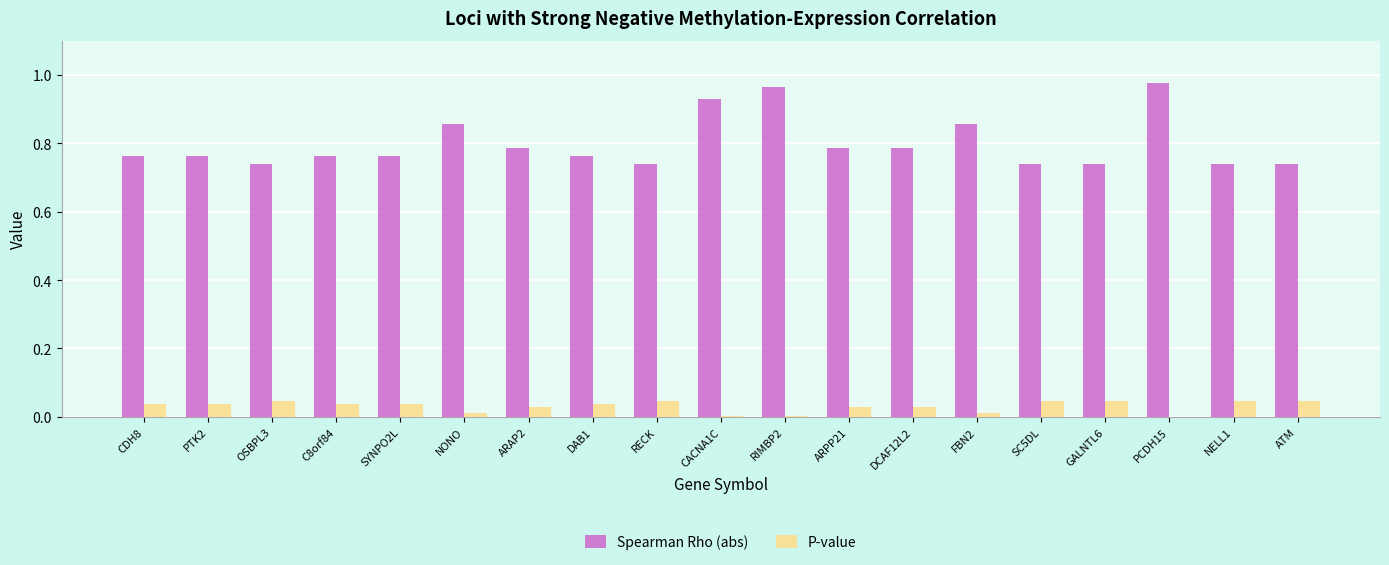

The value of P-value at CDH8 is 0.0. True or false?

True